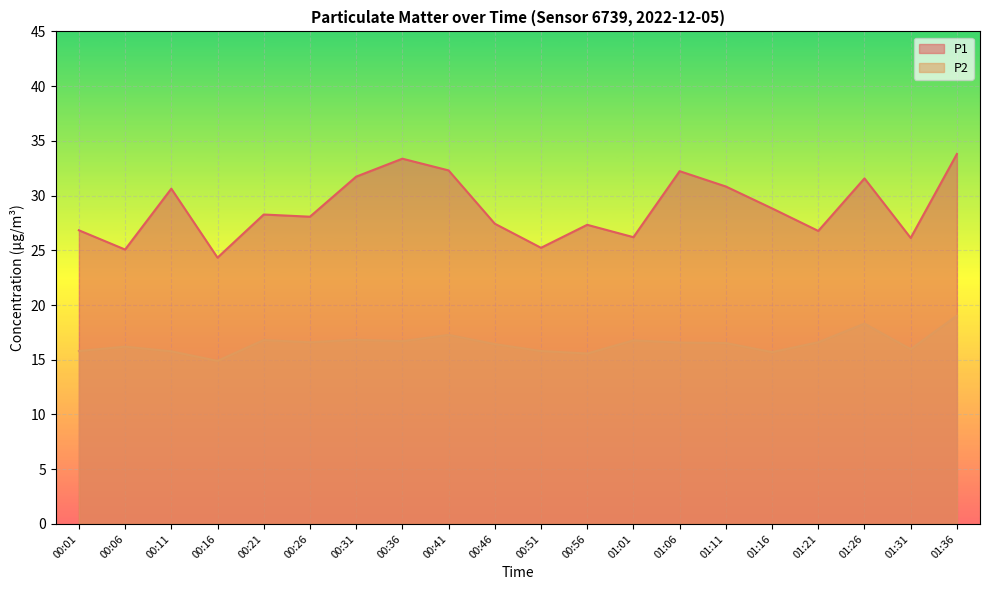

How many categories are shown in the chart?

20